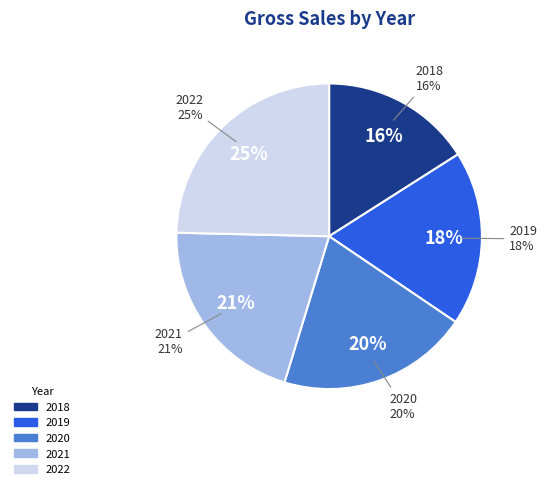

How many segments does this pie chart have?

5